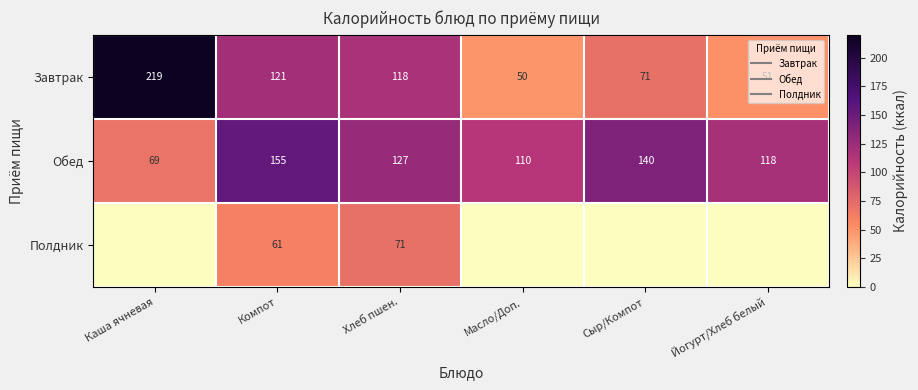

Which series has the widest spread of values?

Завтрак